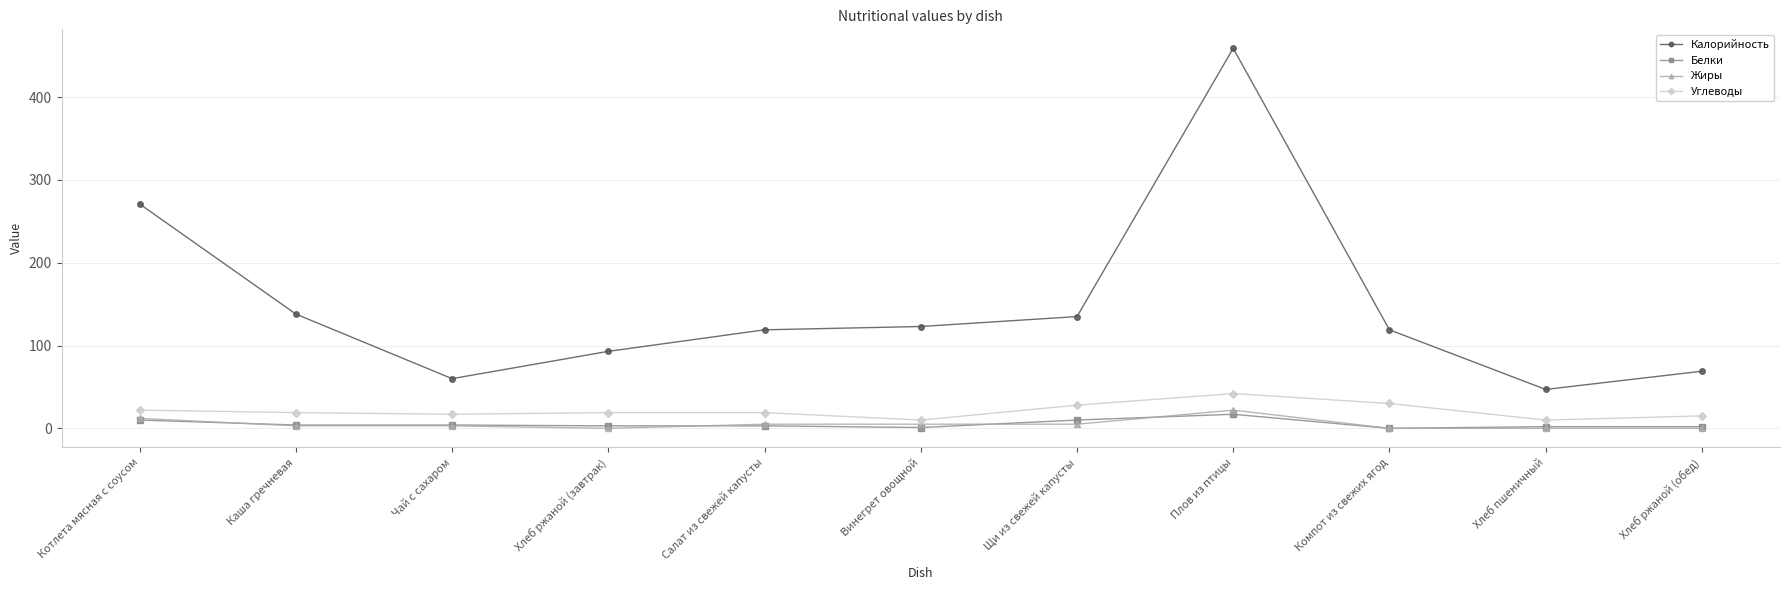

True or false: Жиры and Углеводы cross at least once.

False